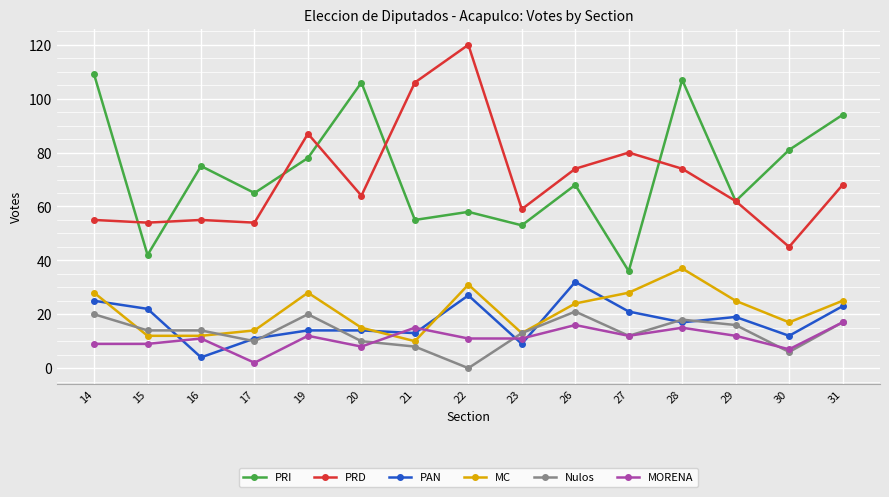

True or false: PAN and PRI cross at least once.

False